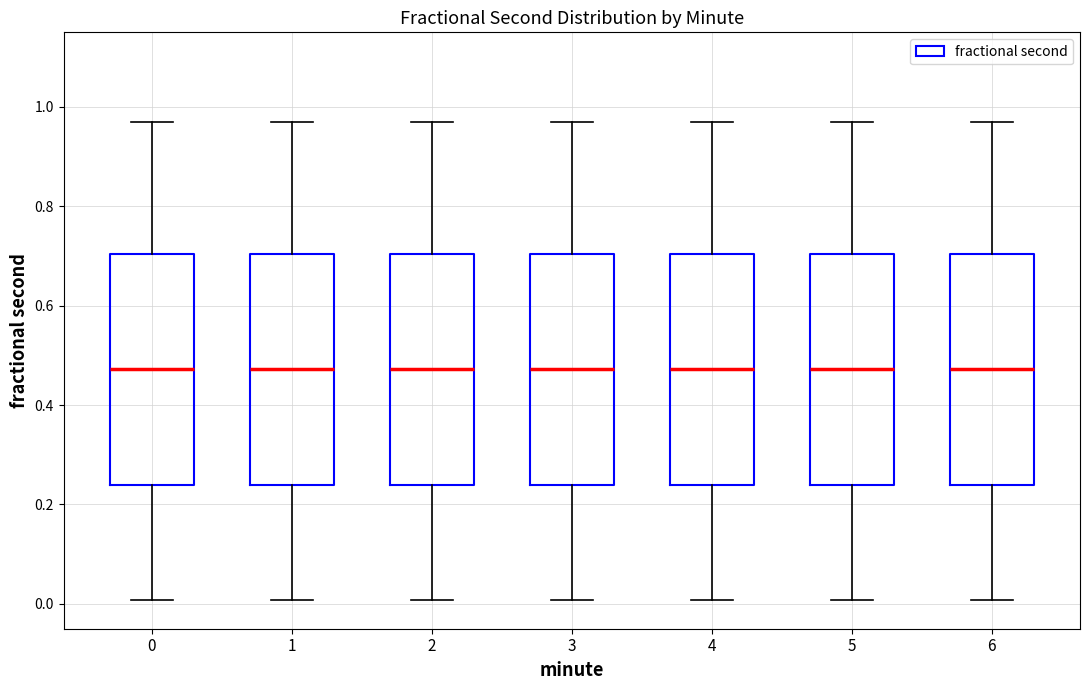

Reading left to right, read every box against the y-axis: the position of its median line, the range the box covers, and the ends of its whiskers. The values are not printed on the chart, so give them approximately, as read against the axis.

0: median 0.48, box 0.24 to 0.70, whiskers 0.00 to 0.96
1: median 0.48, box 0.24 to 0.70, whiskers 0.00 to 0.96
2: median 0.48, box 0.24 to 0.70, whiskers 0.00 to 0.96
3: median 0.48, box 0.24 to 0.70, whiskers 0.00 to 0.96
4: median 0.48, box 0.24 to 0.70, whiskers 0.00 to 0.96
5: median 0.48, box 0.24 to 0.70, whiskers 0.00 to 0.96
6: median 0.48, box 0.24 to 0.70, whiskers 0.00 to 0.96